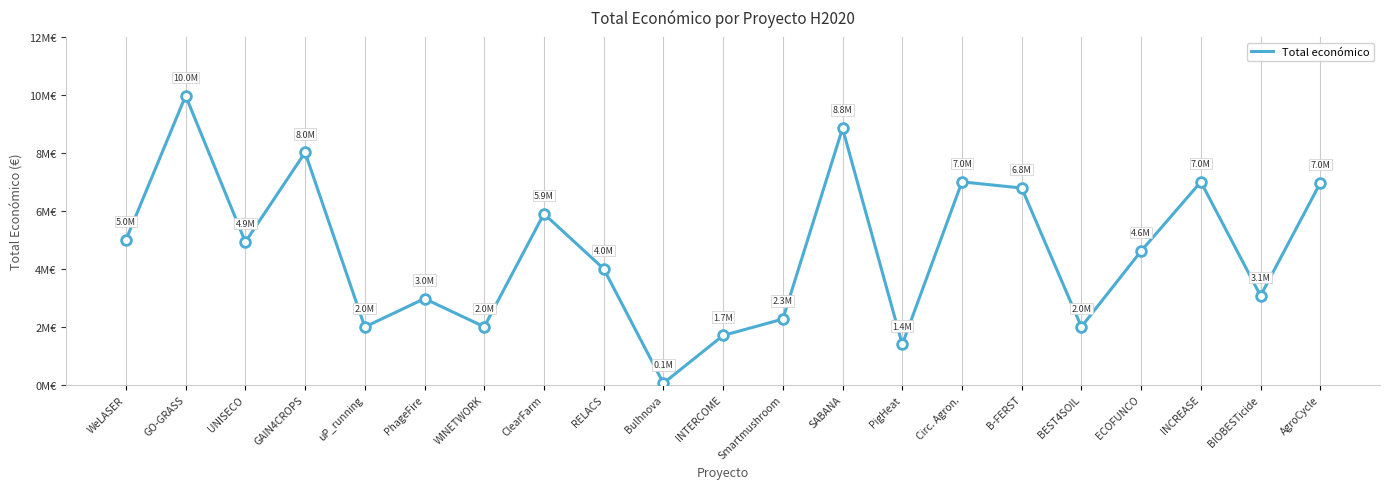

Which has a higher value, ClearFarm or AgroCycle?

AgroCycle